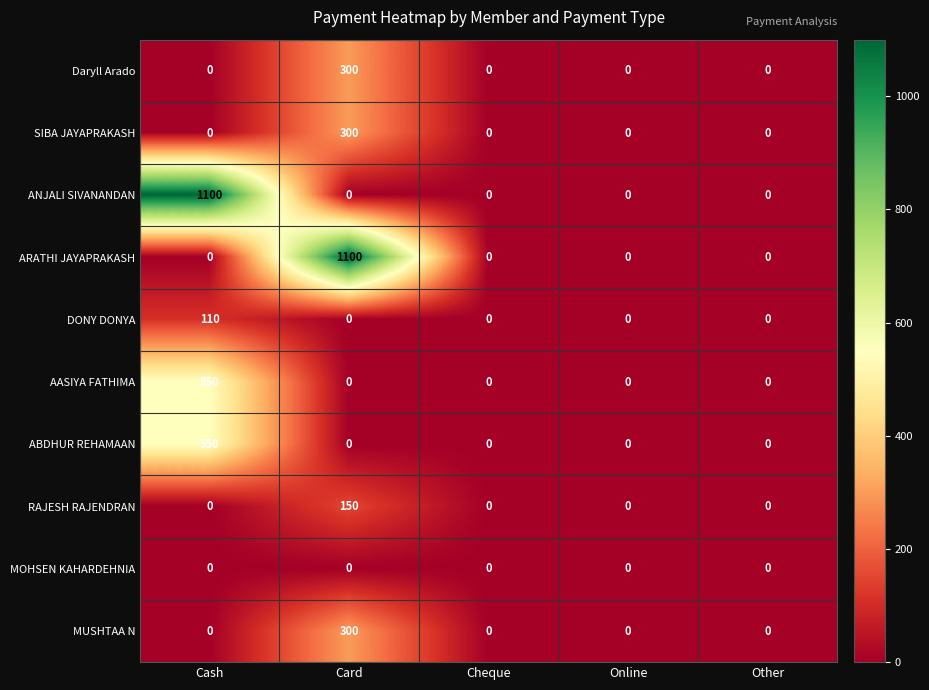

What is the maximum value for ABDHUR REHAMAAN?

550